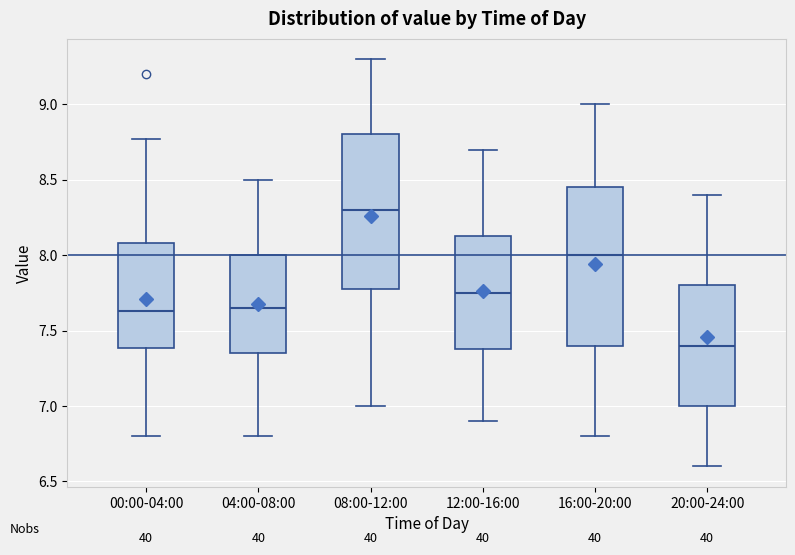

Where does the lower whisker of the box for 12:00-16:00 end on the y-axis? The values are not printed on the chart, so give them approximately, as read against the axis.

6.90